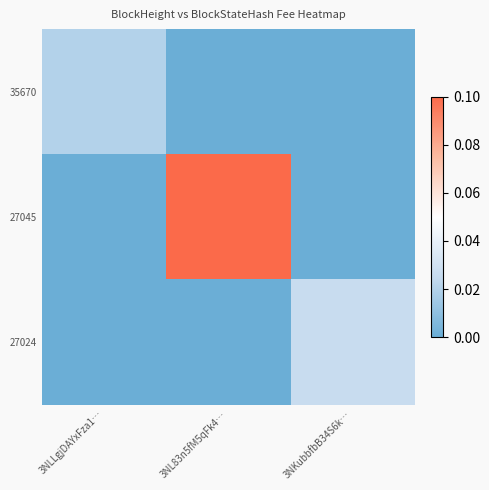

How many categories are shown in the chart?

3